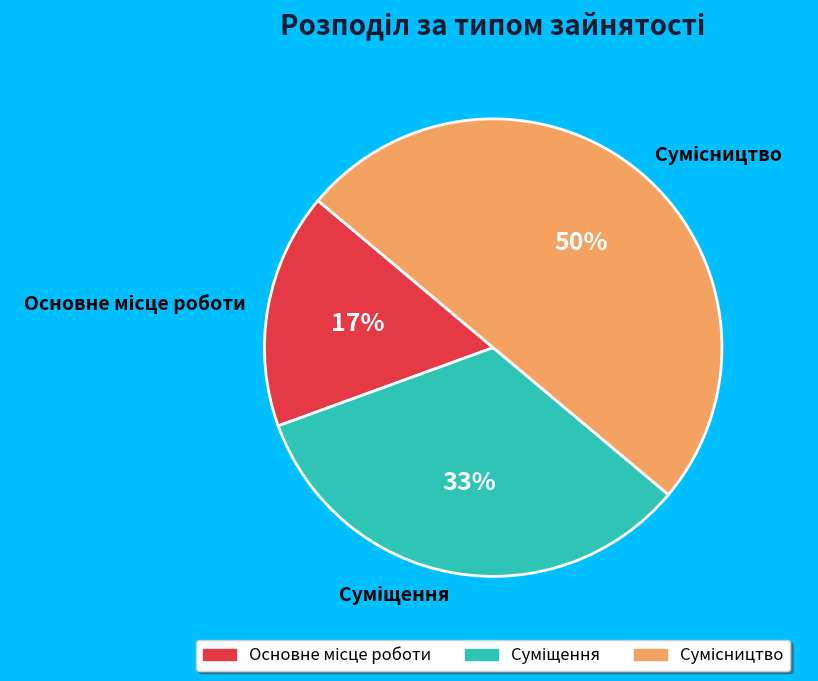

To the nearest percent, what is the average slice percentage?

33%